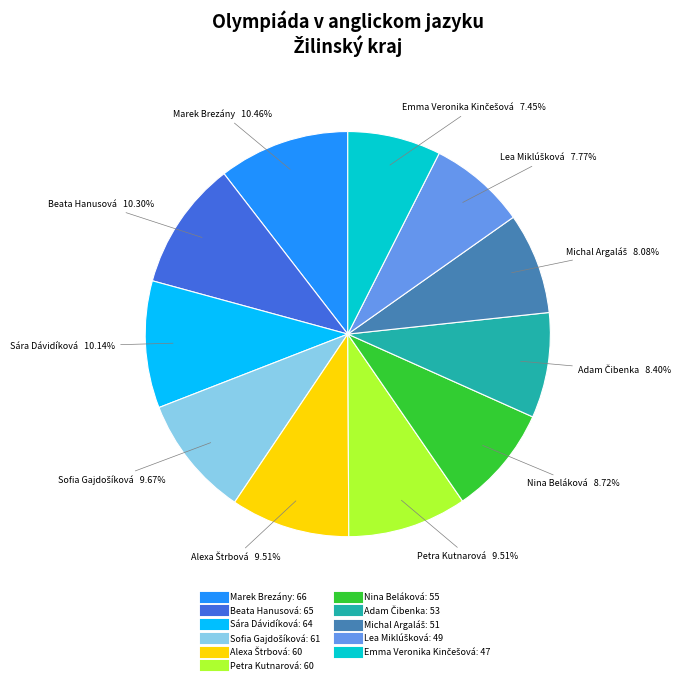

Does Beata Hanusová represent more than half of the total?

No